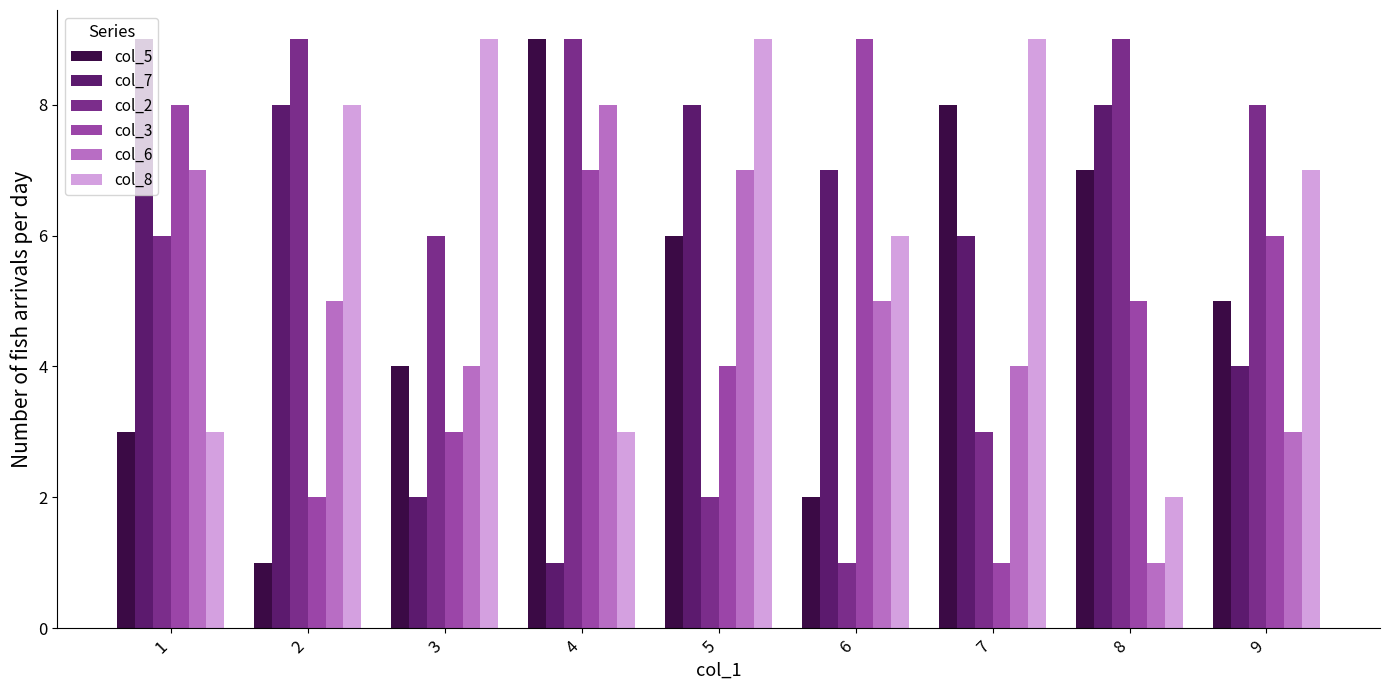

Reading left to right, transcribe all the data shown in this chart.

col_5: 1=3	2=1	3=4	4=9	5=6	6=2	7=8	8=7	9=5
col_7: 1=9	2=8	3=2	4=1	5=8	6=7	7=6	8=8	9=4
col_2: 1=6	2=9	3=6	4=9	5=2	6=1	7=3	8=9	9=8
col_3: 1=8	2=2	3=3	4=7	5=4	6=9	7=1	8=5	9=6
col_6: 1=7	2=5	3=4	4=8	5=7	6=5	7=4	8=1	9=3
col_8: 1=3	2=8	3=9	4=3	5=9	6=6	7=9	8=2	9=7